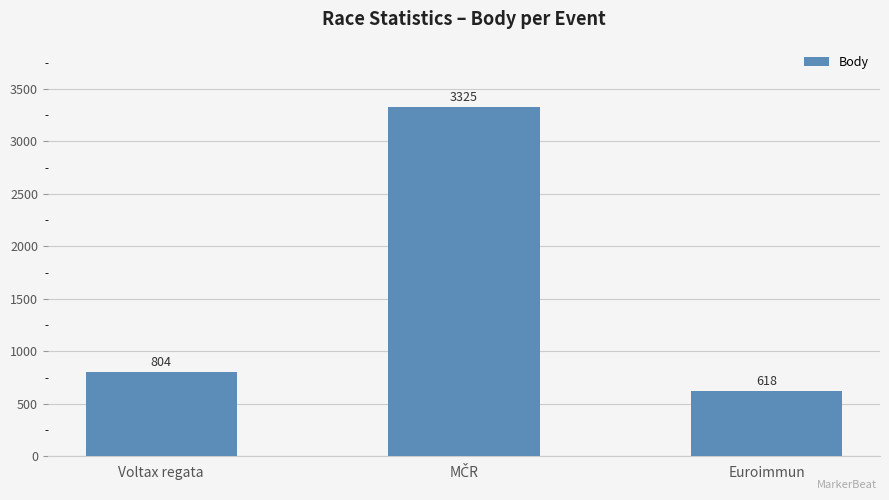

How many series are shown in this chart?

1